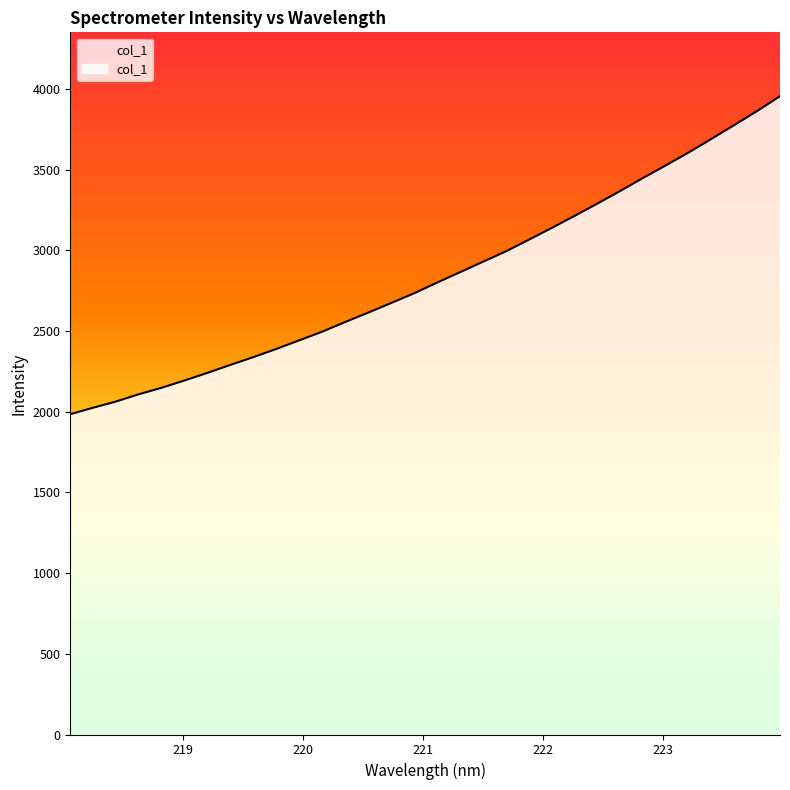

What is the average value?

2838.9